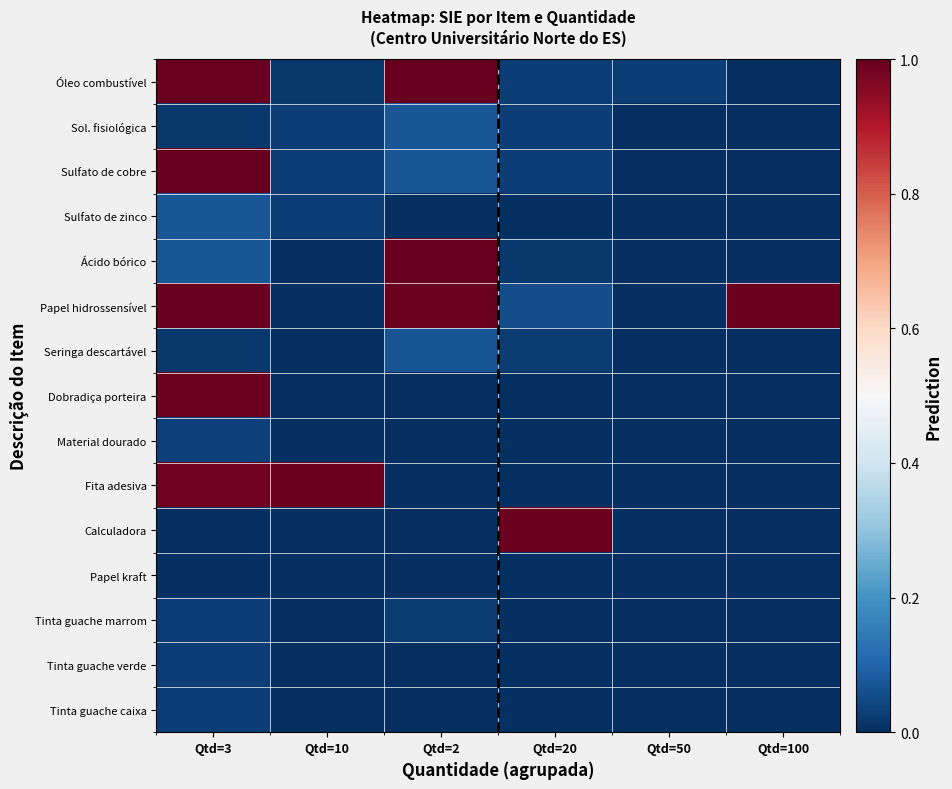

Reading right to left, transcribe all the data shown in this chart.

Óleo combustível: Qtd=100=0.0	Qtd=50=0.0	Qtd=20=0.0	Qtd=2=1.0	Qtd=10=0.0	Qtd=3=1.0
Sol. fisiológica: Qtd=100=0.0	Qtd=50=0.0	Qtd=20=0.0	Qtd=2=0.1	Qtd=10=0.0	Qtd=3=0.0
Sulfato de cobre: Qtd=100=0.0	Qtd=50=0.0	Qtd=20=0.0	Qtd=2=0.1	Qtd=10=0.0	Qtd=3=1.0
Sulfato de zinco: Qtd=100=0.0	Qtd=50=0.0	Qtd=20=0.0	Qtd=2=0.0	Qtd=10=0.0	Qtd=3=0.1
Ácido bórico: Qtd=100=0.0	Qtd=50=0.0	Qtd=20=0.0	Qtd=2=1.0	Qtd=10=0.0	Qtd=3=0.1
Papel hidrossensível: Qtd=100=1.0	Qtd=50=0.0	Qtd=20=0.1	Qtd=2=1.0	Qtd=10=0.0	Qtd=3=1.0
Seringa descartável: Qtd=100=0.0	Qtd=50=0.0	Qtd=20=0.0	Qtd=2=0.1	Qtd=10=0.0	Qtd=3=0.0
Dobradiça porteira: Qtd=100=0.0	Qtd=50=0.0	Qtd=20=0.0	Qtd=2=0.0	Qtd=10=0.0	Qtd=3=1.0
Material dourado: Qtd=100=0.0	Qtd=50=0.0	Qtd=20=0.0	Qtd=2=0.0	Qtd=10=0.0	Qtd=3=0.0
Fita adesiva: Qtd=100=0.0	Qtd=50=0.0	Qtd=20=0.0	Qtd=2=0.0	Qtd=10=1.0	Qtd=3=1.0
Calculadora: Qtd=100=0.0	Qtd=50=0.0	Qtd=20=1.0	Qtd=2=0.0	Qtd=10=0.0	Qtd=3=0.0
Papel kraft: Qtd=100=0.0	Qtd=50=0.0	Qtd=20=0.0	Qtd=2=0.0	Qtd=10=0.0	Qtd=3=0.0
Tinta guache marrom: Qtd=100=0.0	Qtd=50=0.0	Qtd=20=0.0	Qtd=2=0.0	Qtd=10=0.0	Qtd=3=0.0
Tinta guache verde: Qtd=100=0.0	Qtd=50=0.0	Qtd=20=0.0	Qtd=2=0.0	Qtd=10=0.0	Qtd=3=0.0
Tinta guache caixa: Qtd=100=0.0	Qtd=50=0.0	Qtd=20=0.0	Qtd=2=0.0	Qtd=10=0.0	Qtd=3=0.0